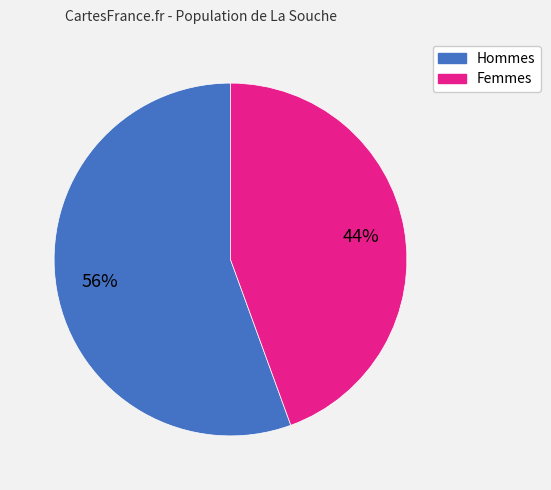

To the nearest percent, what is the average slice percentage?

50%